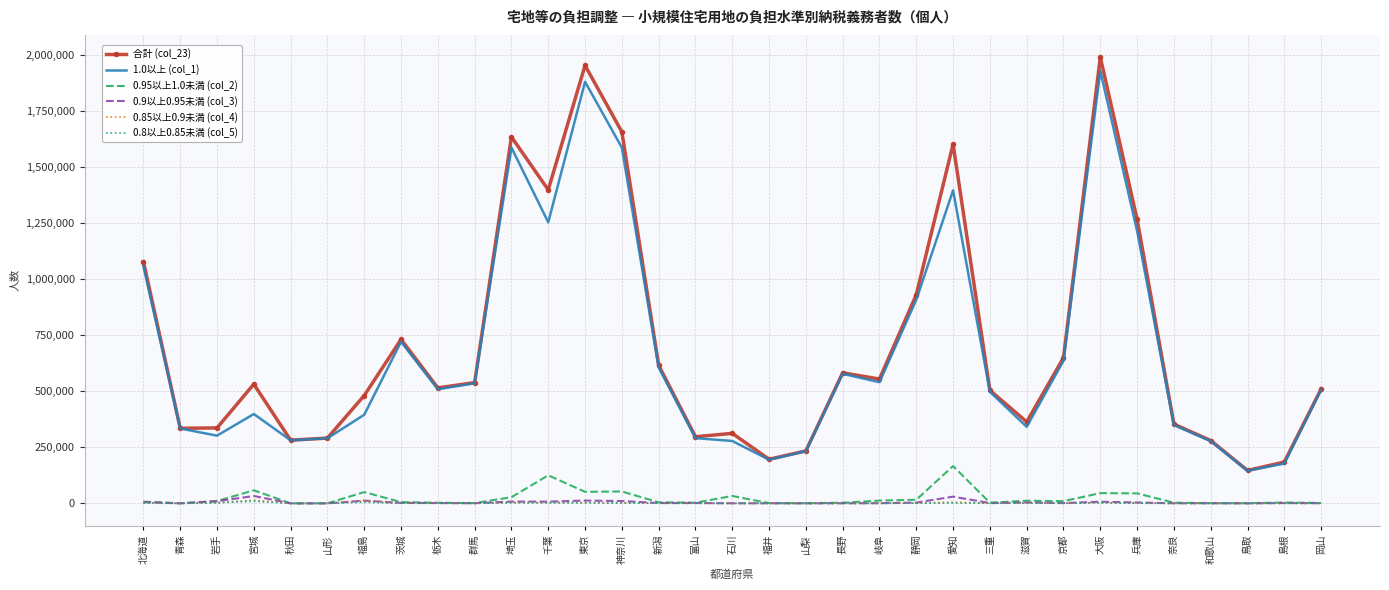

True or false: 合計 (col_23) and 0.85以上0.9未満 (col_4) intersect in this chart.

False